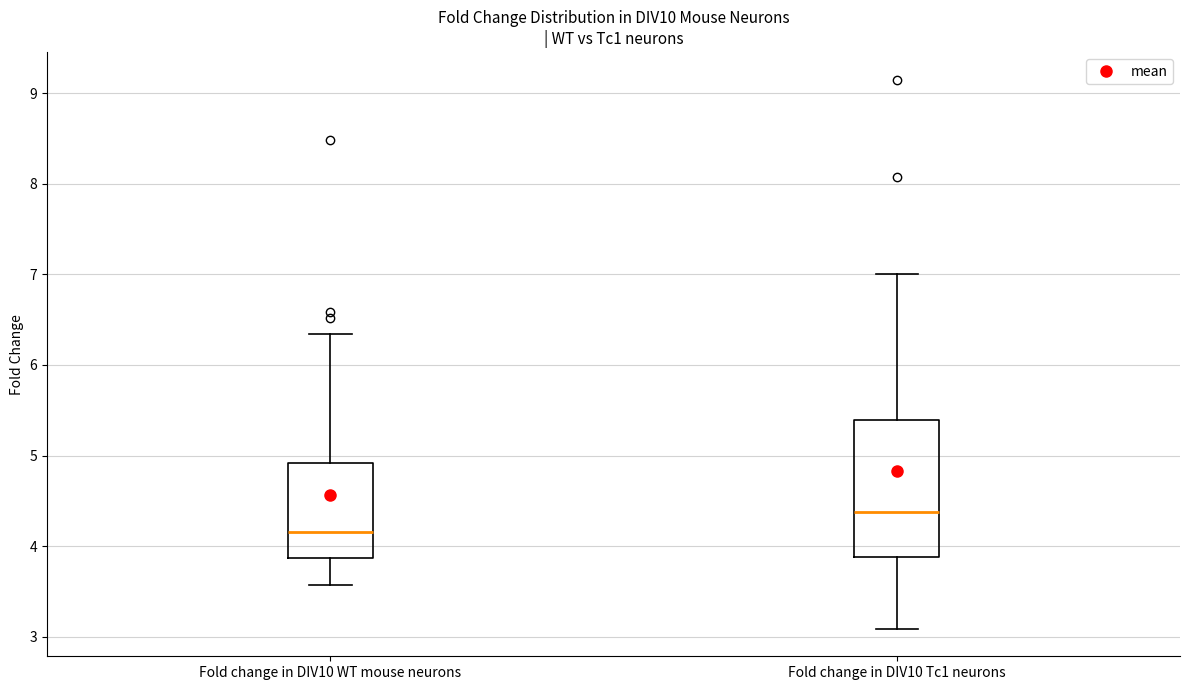

Which box's median line is the highest?

Fold change in DIV10 Tc1 neurons